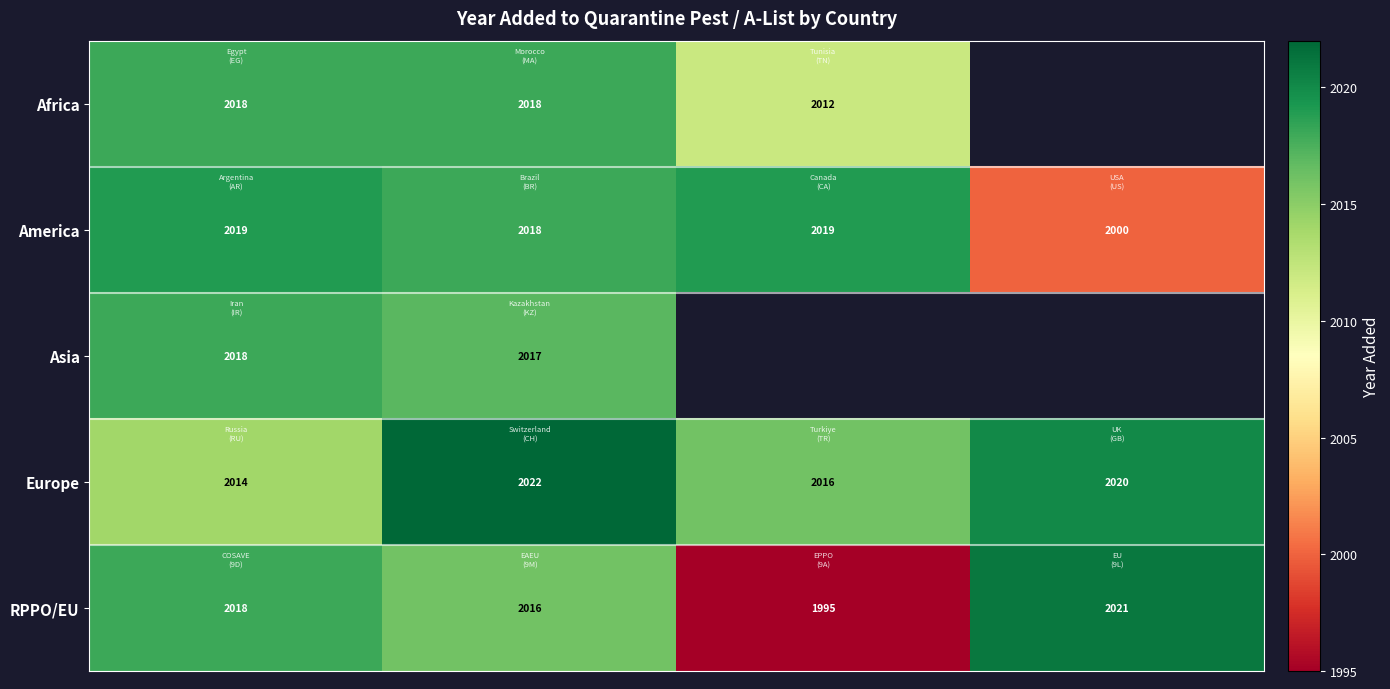

What is the average value of the America series?

2014